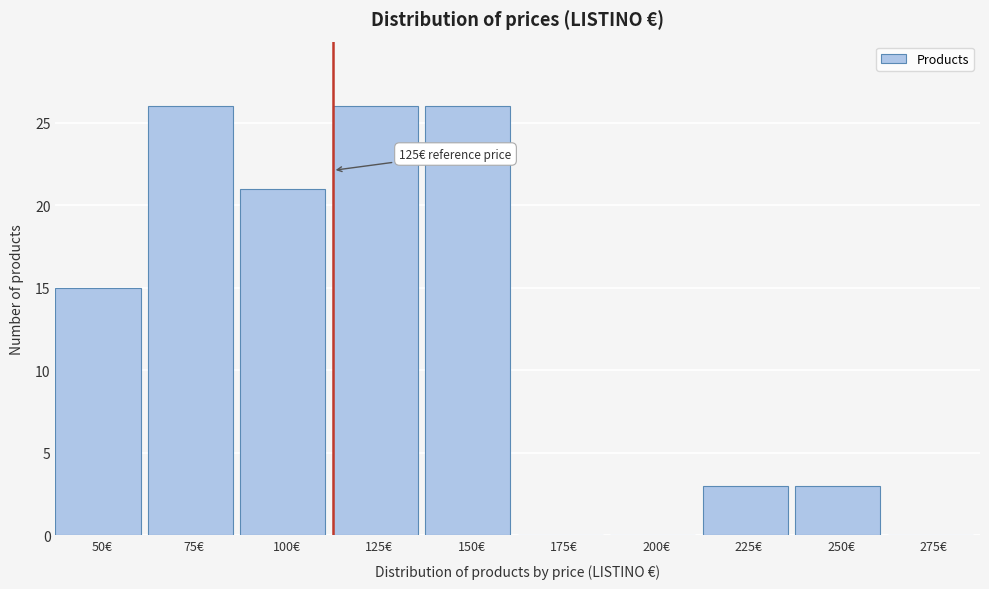

Reading left to right, transcribe all the data shown in this chart.

50€=15	75€=26	100€=21	125€=26	150€=26	175€=0	200€=0	225€=3	250€=3	275€=0